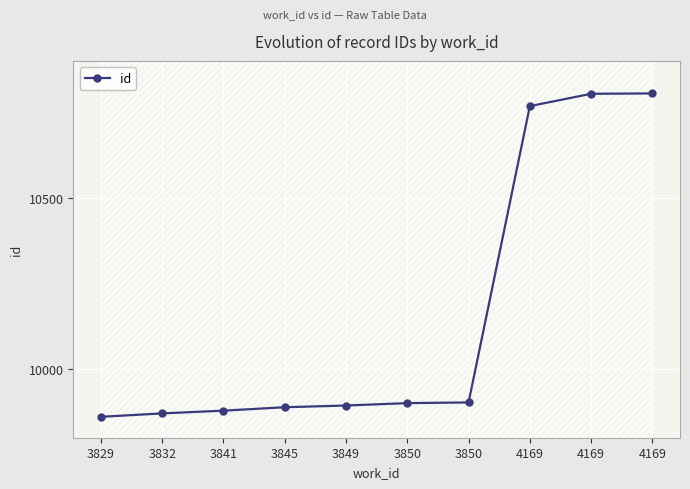

Reading right to left, transcribe all the data shown in this chart.

4169=10805	4169=10804	4169=10768	3850=9903	3850=9901	3849=9894	3845=9889	3841=9879	3832=9871	3829=9861